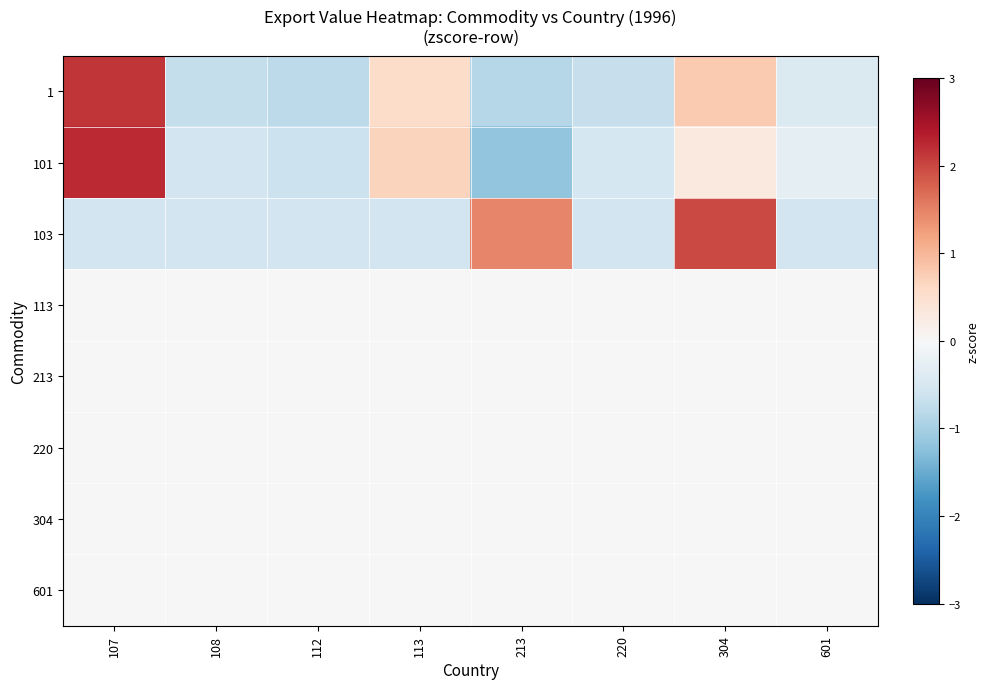

Which series has the largest total across all categories?

101